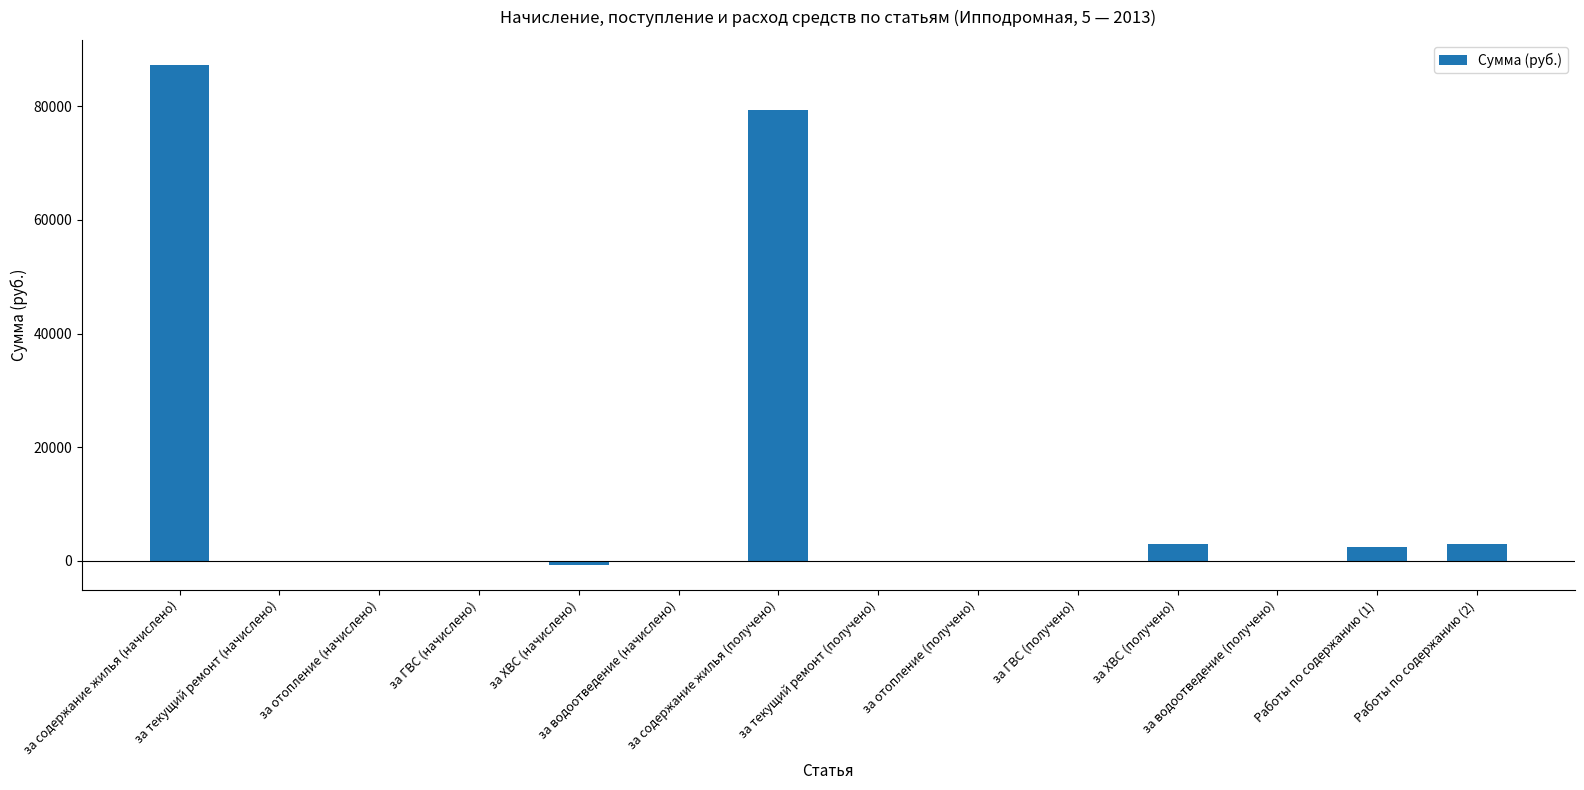

The value at Работы по содержанию (1) is 2396.3. True or false?

True